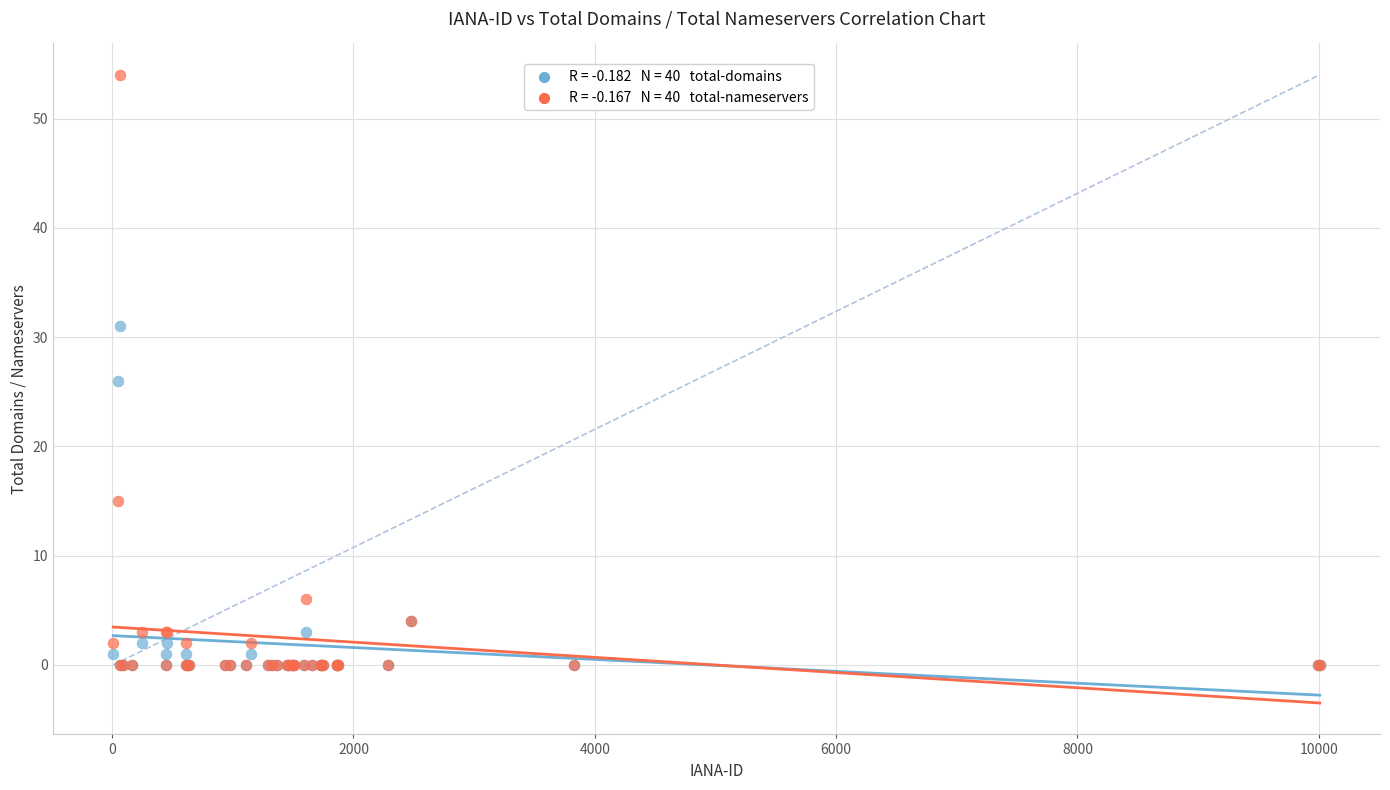

Across all series, what Y value is closest to 27?

26